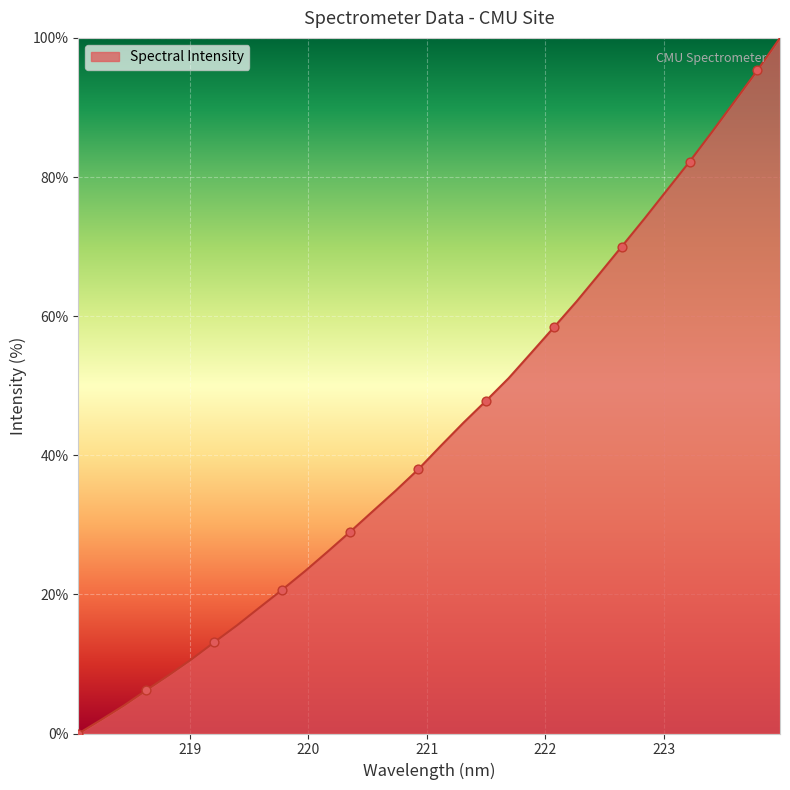

What is the maximum value shown in the chart?

100.0